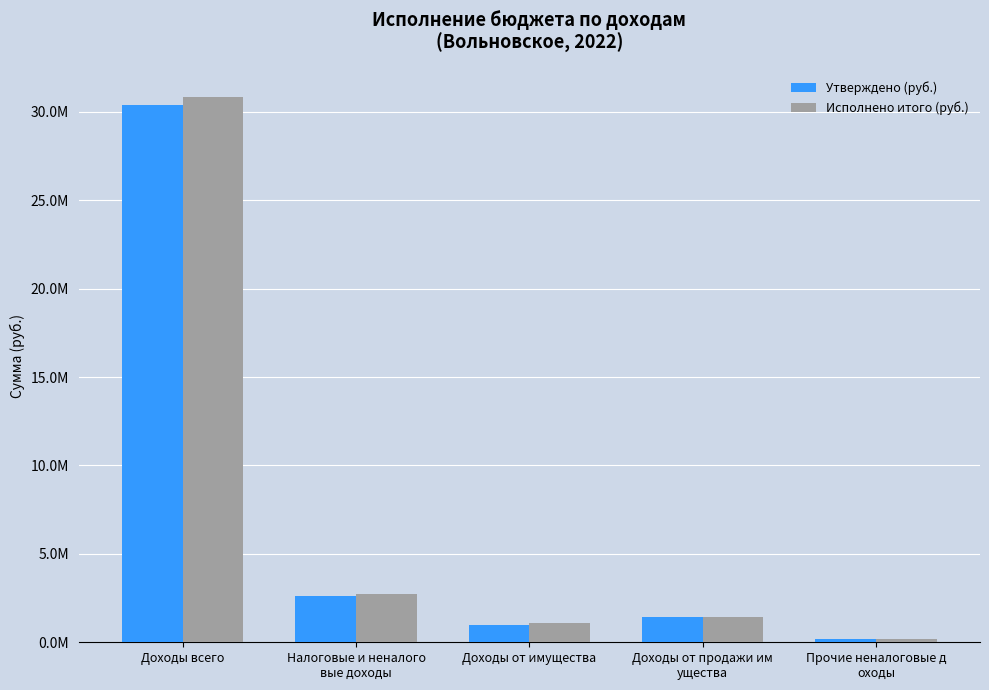

Which series has the widest spread of values?

Исполнено итого (руб.)